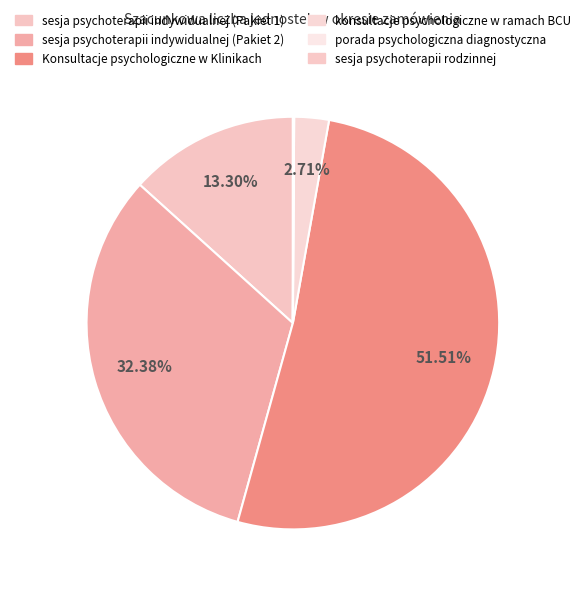

Which slice is the smallest?

porada psychologiczna diagnostyczna